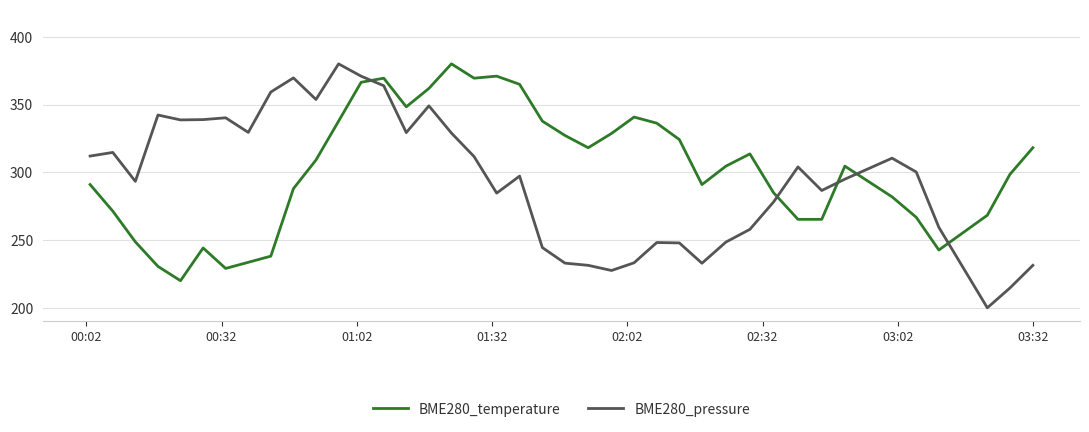

True or false: BME280_pressure and BME280_temperature intersect in this chart.

True